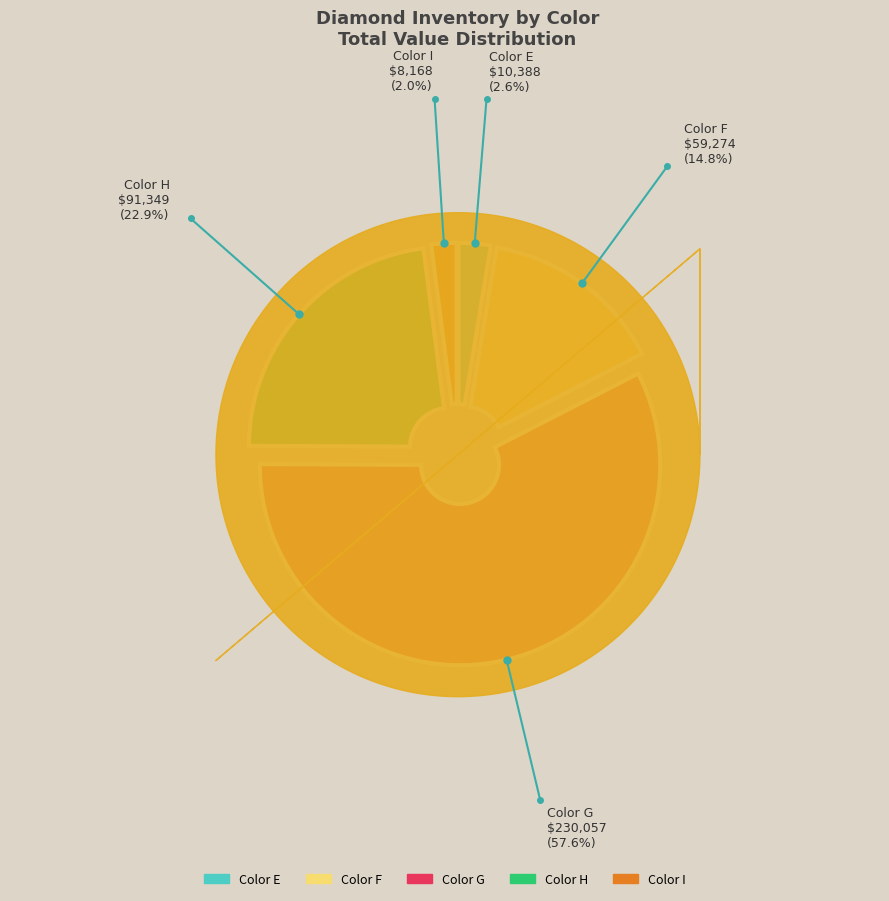

Does any single category account for the majority?

Yes